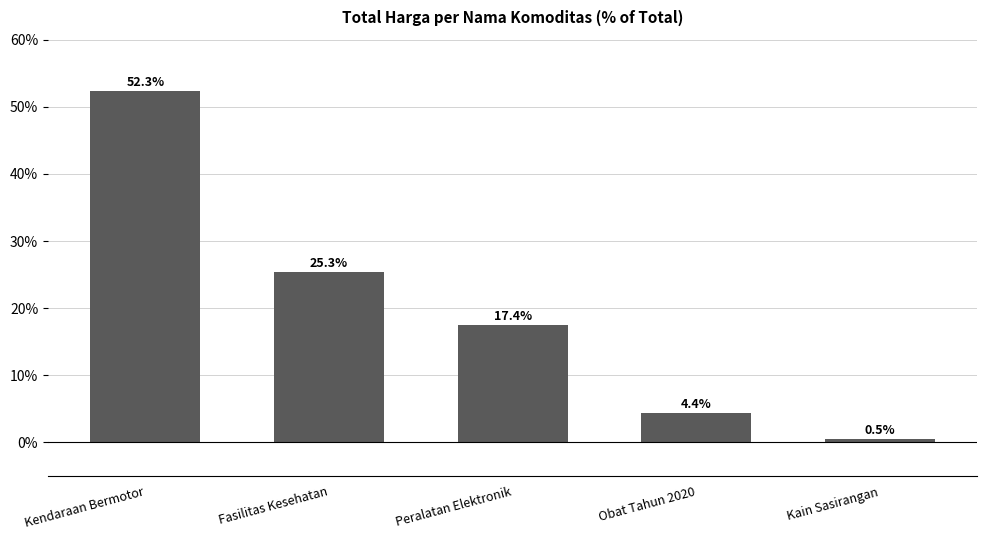

What is the sum of the values at Peralatan Elektronik and Obat Tahun 2020?

21.9